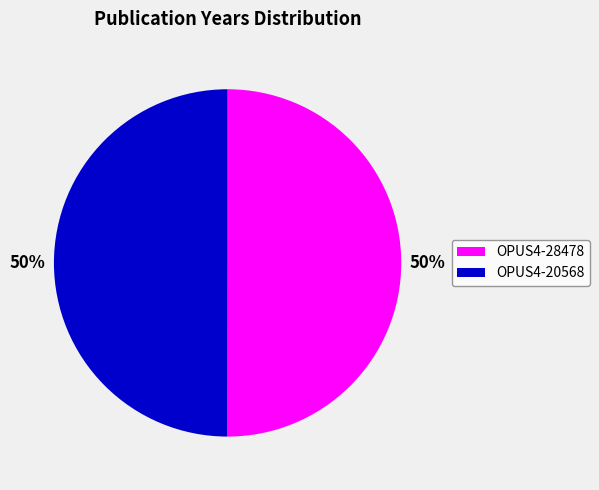

Combined, do OPUS4-20568 and OPUS4-28478 account for over 50%?

Yes